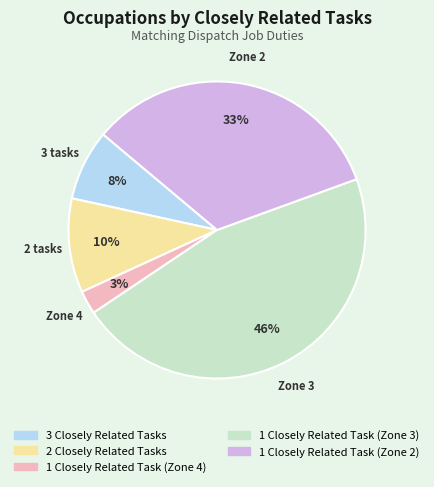

To the nearest percent, what is the average slice percentage?

20%